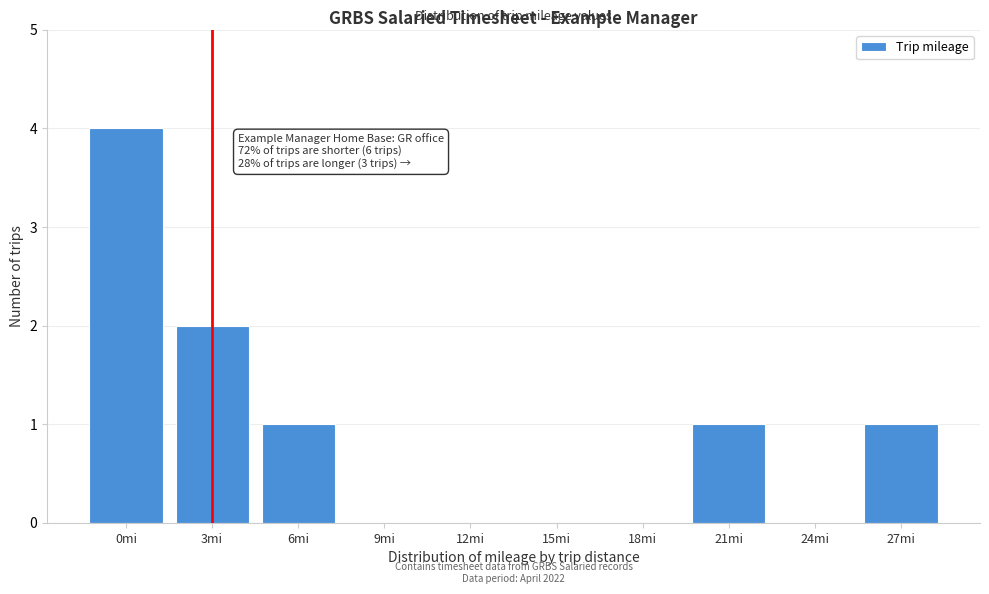

Reading left to right, extract all data points from this chart.

0mi=4	3mi=2	6mi=1	9mi=0	12mi=0	15mi=0	18mi=0	21mi=1	24mi=0	27mi=1